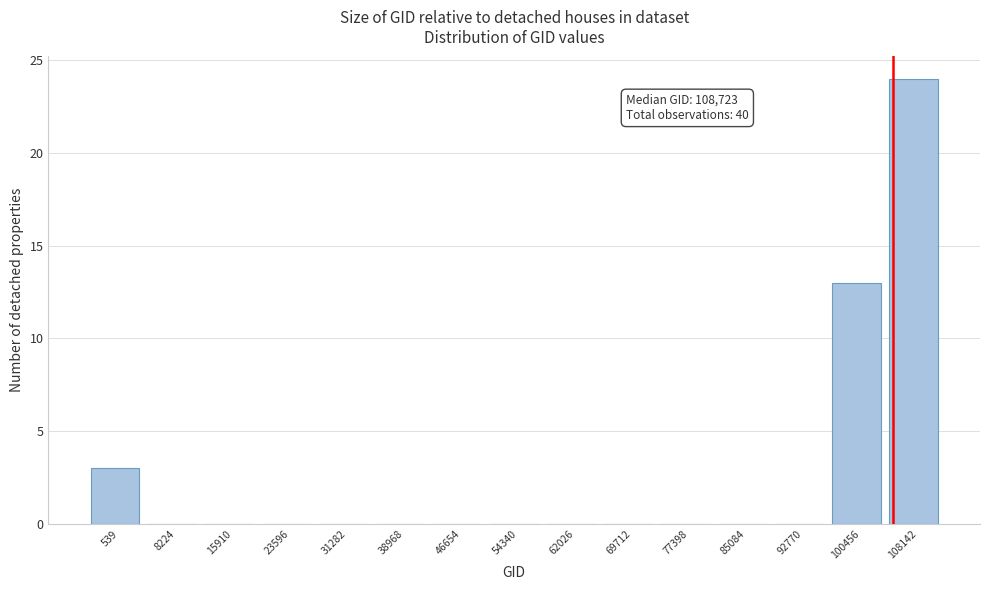

Reading left to right, list all the values displayed in this chart.

539=3	8224=0	15910=0	23596=0	31282=0	38968=0	46654=0	54340=0	62026=0	69712=0	77398=0	85084=0	92770=0	100456=13	108142=24